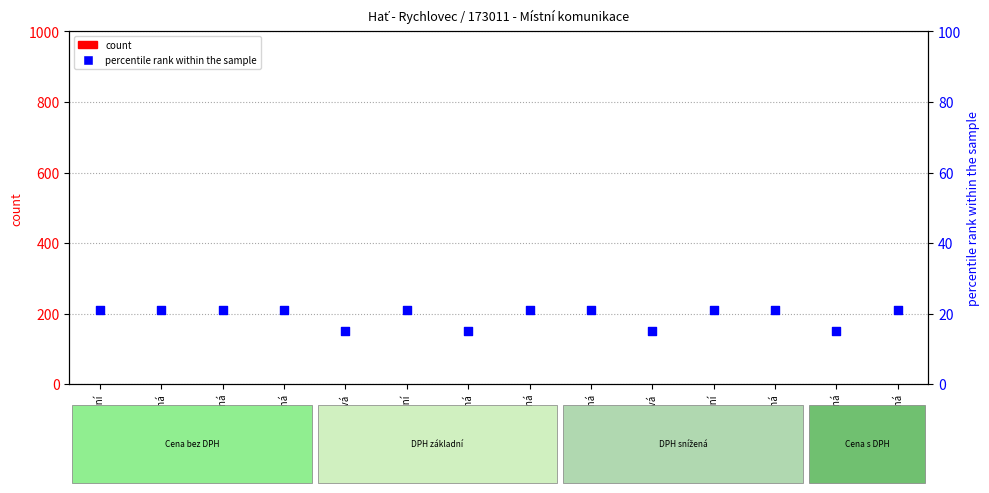

What is the total value across all series at snížená?

21